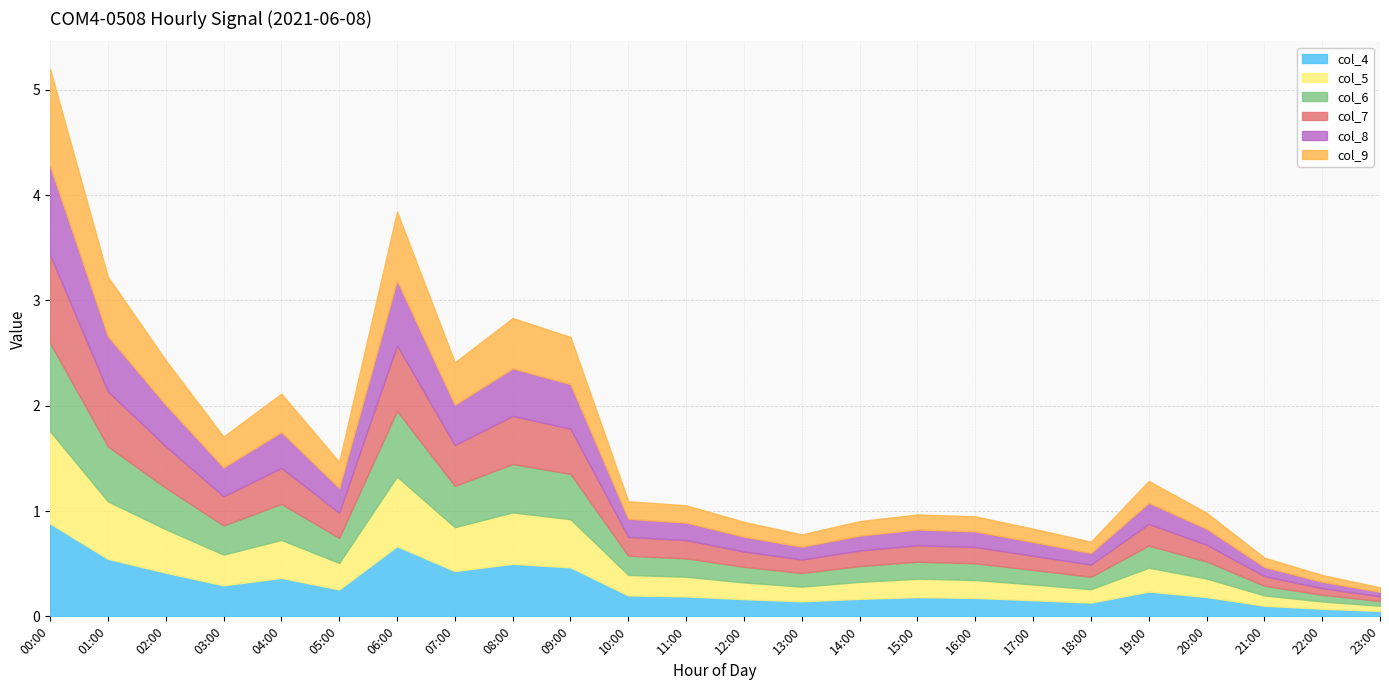

Reading left to right, what are all the values shown in this chart?

col_4: 00:00=0.9	01:00=0.5	02:00=0.4	03:00=0.3	04:00=0.4	05:00=0.3	06:00=0.7	07:00=0.4	08:00=0.5	09:00=0.5	10:00=0.2	11:00=0.2	12:00=0.2	13:00=0.1	14:00=0.2	15:00=0.2	16:00=0.2	17:00=0.2	18:00=0.1	19:00=0.2	20:00=0.2	21:00=0.1	22:00=0.1	23:00=0.1
col_5: 00:00=0.9	01:00=0.5	02:00=0.4	03:00=0.3	04:00=0.4	05:00=0.3	06:00=0.7	07:00=0.4	08:00=0.5	09:00=0.5	10:00=0.2	11:00=0.2	12:00=0.2	13:00=0.1	14:00=0.2	15:00=0.2	16:00=0.2	17:00=0.1	18:00=0.1	19:00=0.2	20:00=0.2	21:00=0.1	22:00=0.1	23:00=0.0
col_6: 00:00=0.8	01:00=0.5	02:00=0.4	03:00=0.3	04:00=0.3	05:00=0.2	06:00=0.6	07:00=0.4	08:00=0.5	09:00=0.4	10:00=0.2	11:00=0.2	12:00=0.1	13:00=0.1	14:00=0.2	15:00=0.2	16:00=0.2	17:00=0.1	18:00=0.1	19:00=0.2	20:00=0.2	21:00=0.1	22:00=0.1	23:00=0.0
col_7: 00:00=0.8	01:00=0.5	02:00=0.4	03:00=0.3	04:00=0.3	05:00=0.2	06:00=0.6	07:00=0.4	08:00=0.5	09:00=0.4	10:00=0.2	11:00=0.2	12:00=0.1	13:00=0.1	14:00=0.1	15:00=0.2	16:00=0.2	17:00=0.1	18:00=0.1	19:00=0.2	20:00=0.2	21:00=0.1	22:00=0.1	23:00=0.0
col_8: 00:00=0.8	01:00=0.5	02:00=0.4	03:00=0.3	04:00=0.3	05:00=0.2	06:00=0.6	07:00=0.4	08:00=0.5	09:00=0.4	10:00=0.2	11:00=0.2	12:00=0.1	13:00=0.1	14:00=0.1	15:00=0.2	16:00=0.1	17:00=0.1	18:00=0.1	19:00=0.2	20:00=0.2	21:00=0.1	22:00=0.1	23:00=0.0
col_9: 00:00=0.9	01:00=0.6	02:00=0.4	03:00=0.3	04:00=0.4	05:00=0.2	06:00=0.7	07:00=0.4	08:00=0.5	09:00=0.4	10:00=0.2	11:00=0.2	12:00=0.1	13:00=0.1	14:00=0.1	15:00=0.1	16:00=0.1	17:00=0.1	18:00=0.1	19:00=0.2	20:00=0.2	21:00=0.1	22:00=0.1	23:00=0.0